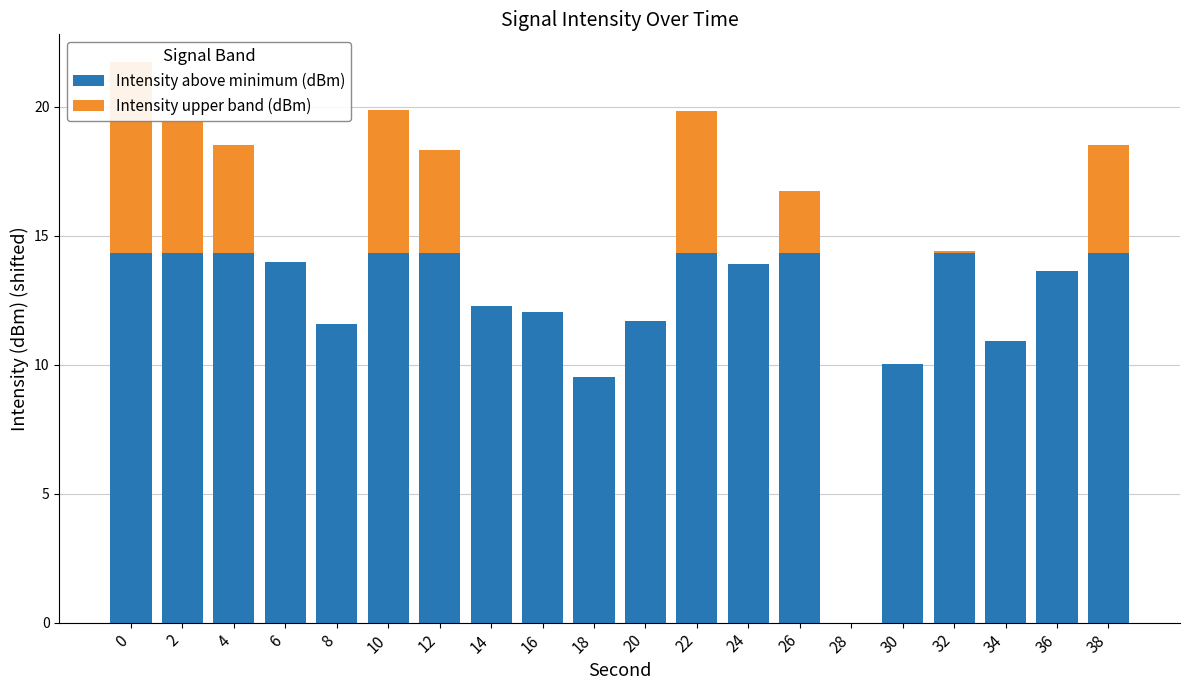

Which series has the largest total across all categories?

Intensity above minimum (dBm)